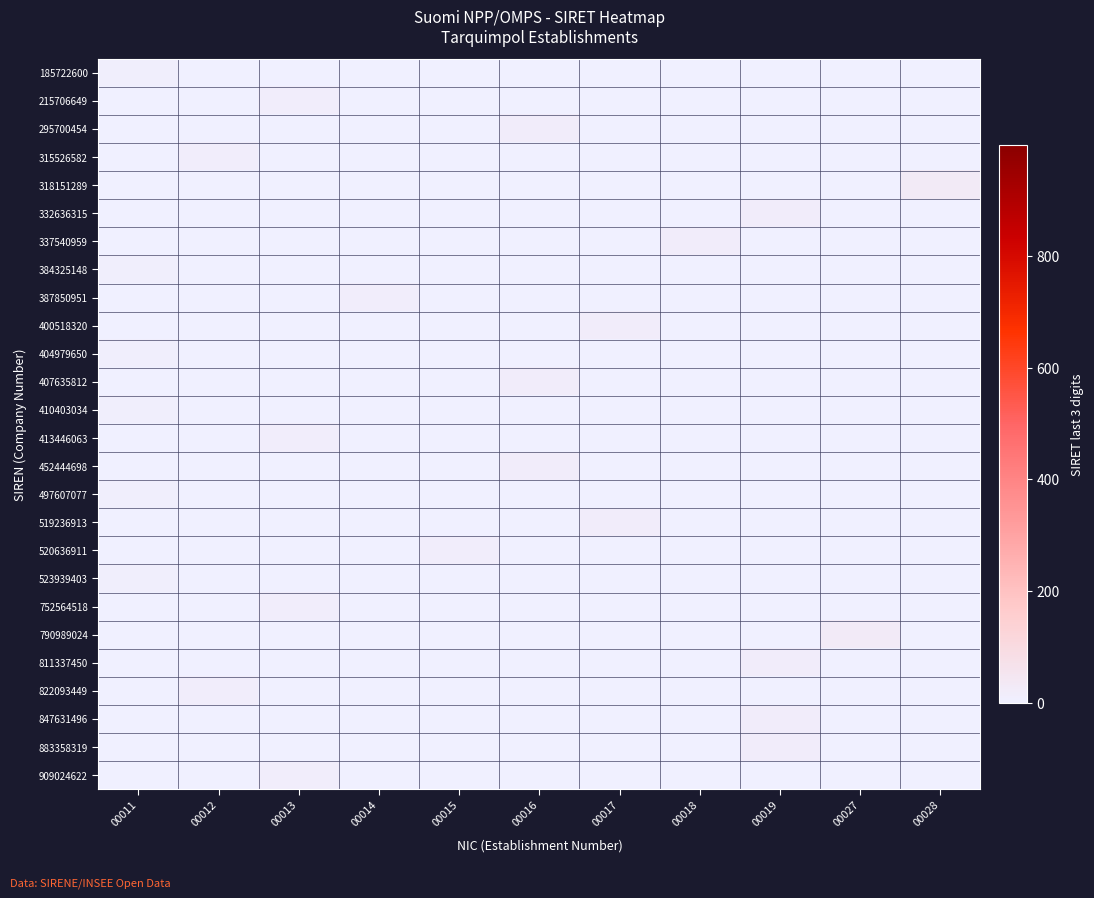

What is the difference between the highest and lowest values at 00019?

19